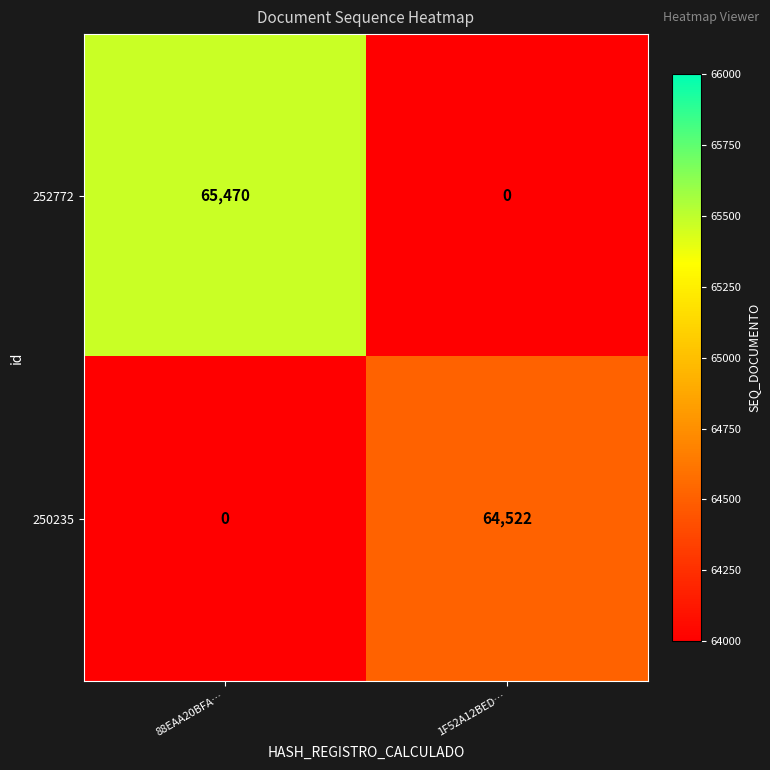

What is the average value of the 250235 series?

32261